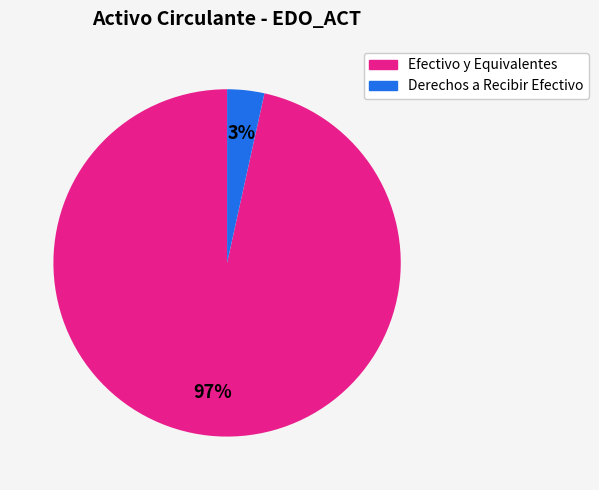

How many slices are in this pie chart?

2